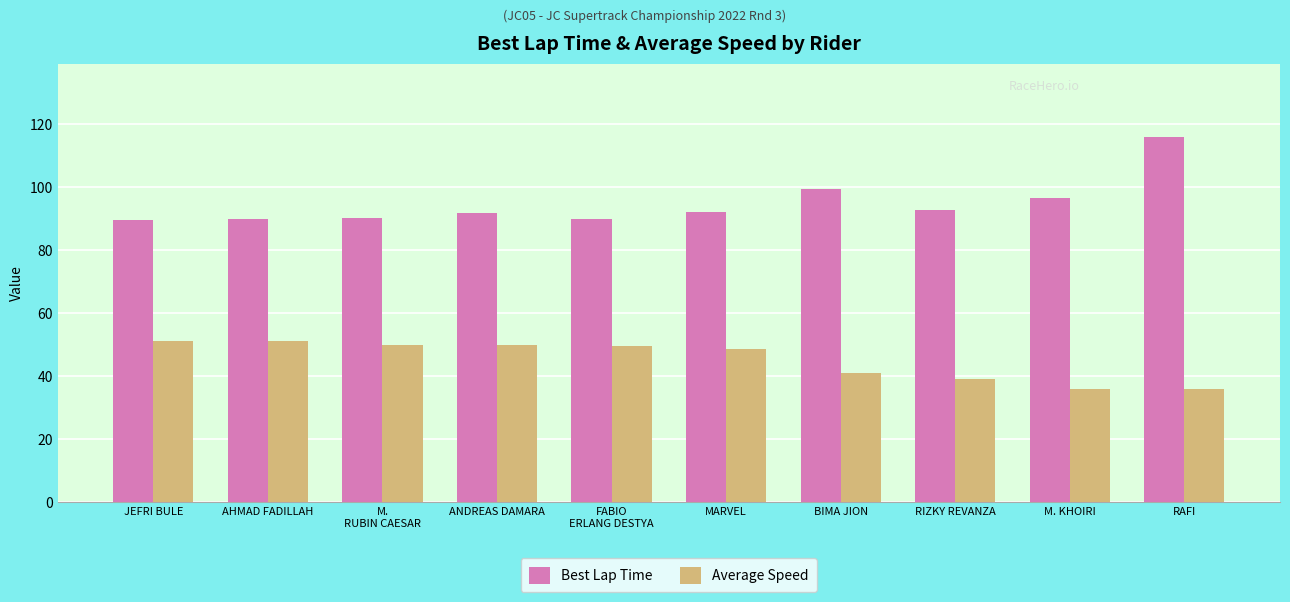

What is the highest value of the Average Speed series?

51.4